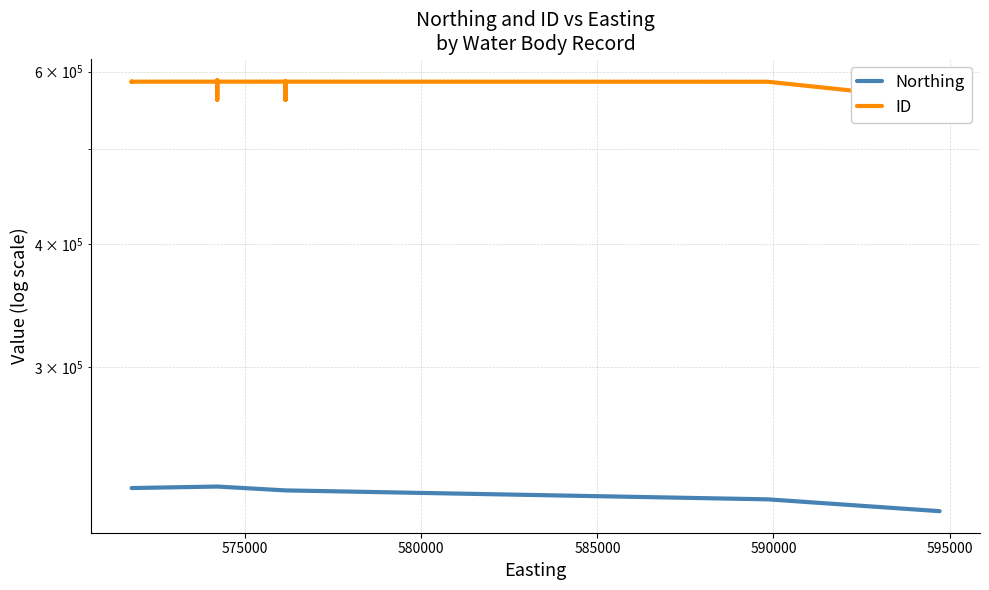

Reading left to right, what are all the values shown in this chart?

Northing: 225726	225726	225726	225726	225726	225726	226521	226521	226521	226521	226521	226521	226521	226521	226521	226521	226521	226521	224485	224485	224485	224485	224485	224485	224485	224485	224485	224485	224485	224485	224485	219820	213801	213801	213801	213801	213801	213801	213801	213801
ID: 586016	586017	586018	586015	586019	586027	586070	586068	586074	586065	587954	586063	586066	586064	586069	561706	586062	586075	586061	586039	586051	586045	561703	586052	561705	586060	586058	586057	586059	586048	586049	585915	561665	561667	561666	585903	585904	588216	585902	561668